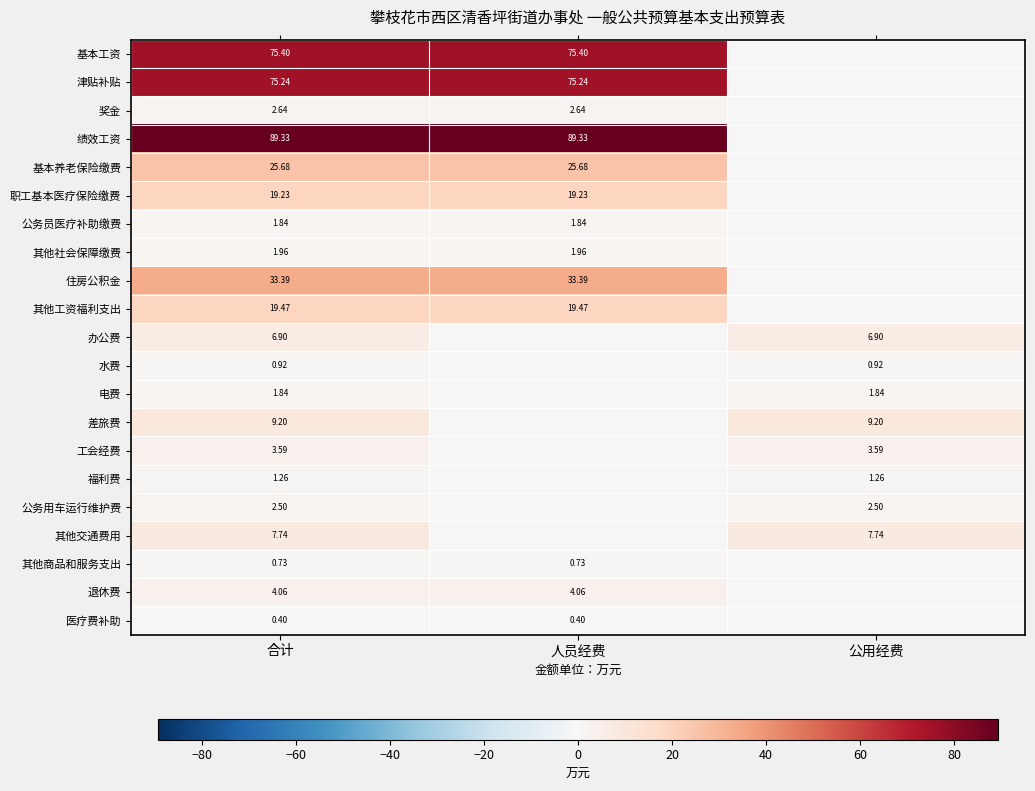

True or false: 津贴补贴 has a value of 0.0 at 公用经费.

True